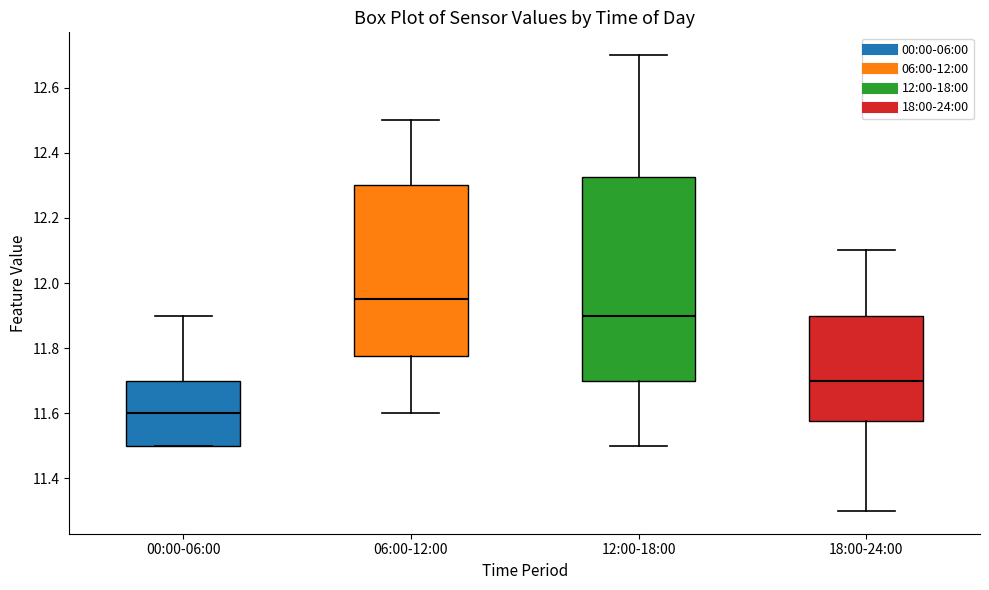

Reading left to right, transcribe this box plot: for each box, give where its median line is, the range the box spans, and where its two whiskers end, as read against the y-axis. The values are not printed on the chart, so give them approximately, as read against the axis.

00:00-06:00: median 11.60, box 11.50 to 11.70, whiskers 11.50 to 11.90
06:00-12:00: median 11.96, box 11.78 to 12.30, whiskers 11.60 to 12.50
12:00-18:00: median 11.90, box 11.70 to 12.32, whiskers 11.50 to 12.70
18:00-24:00: median 11.70, box 11.58 to 11.90, whiskers 11.30 to 12.10